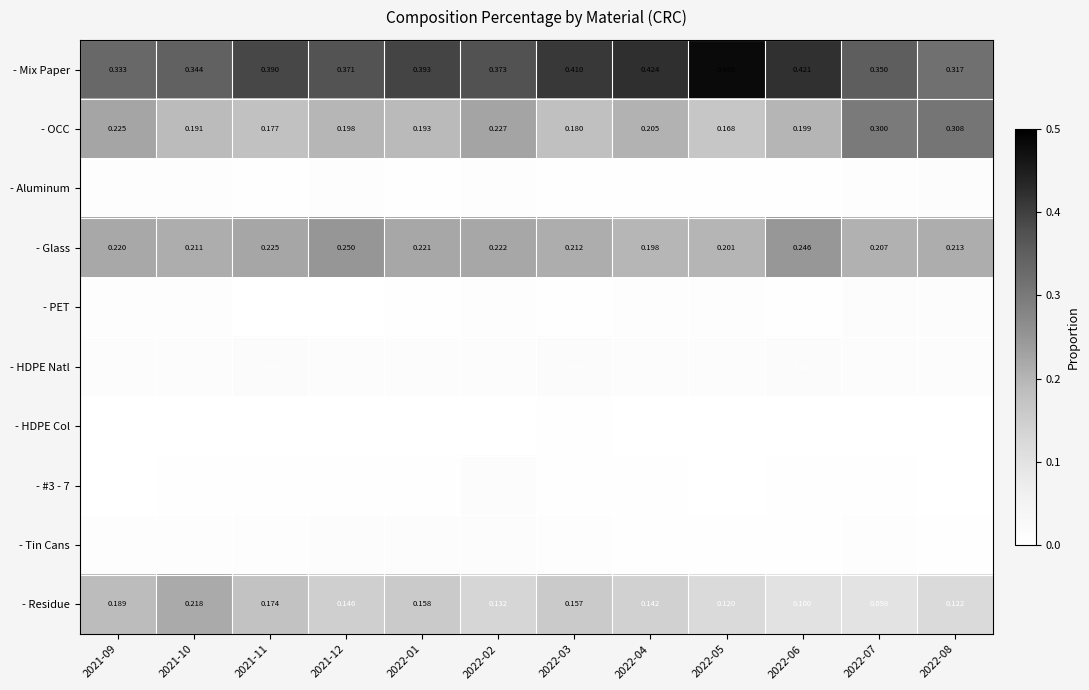

Which series has the largest total across all categories?

- Mix Paper